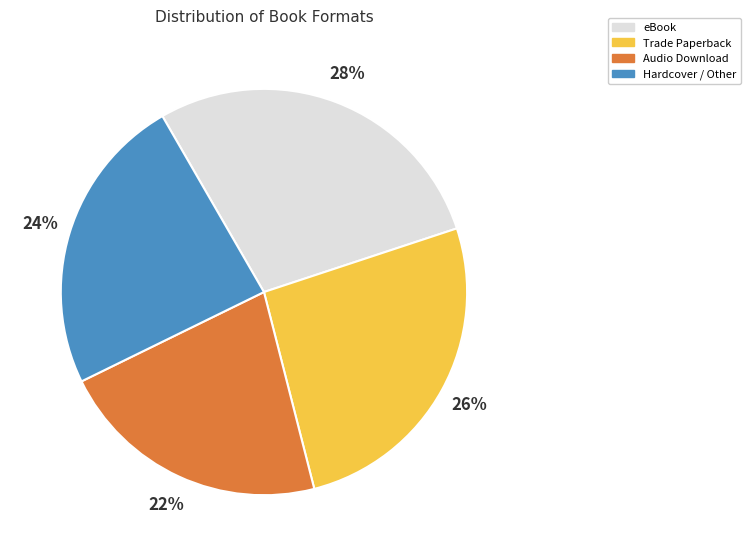

How many slices are in this pie chart?

4